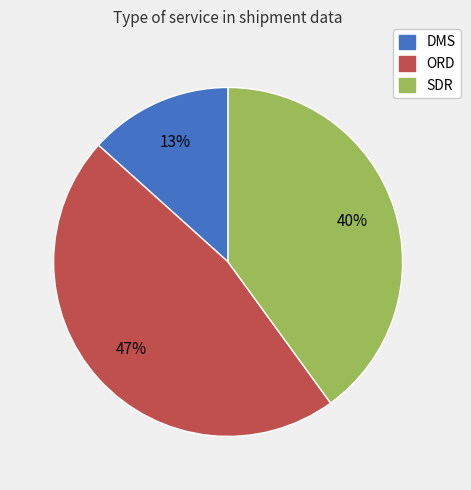

Which category has the smallest portion of the pie?

DMS